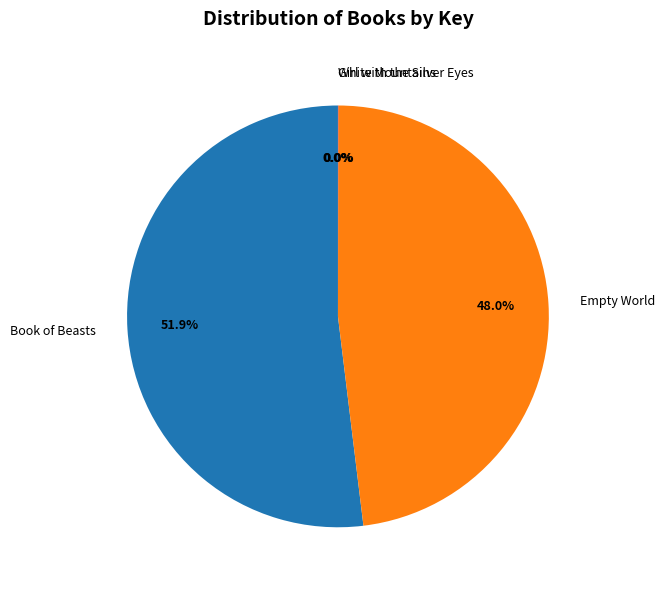

What percentage do Empty World and Book of Beasts together represent?

100.0%